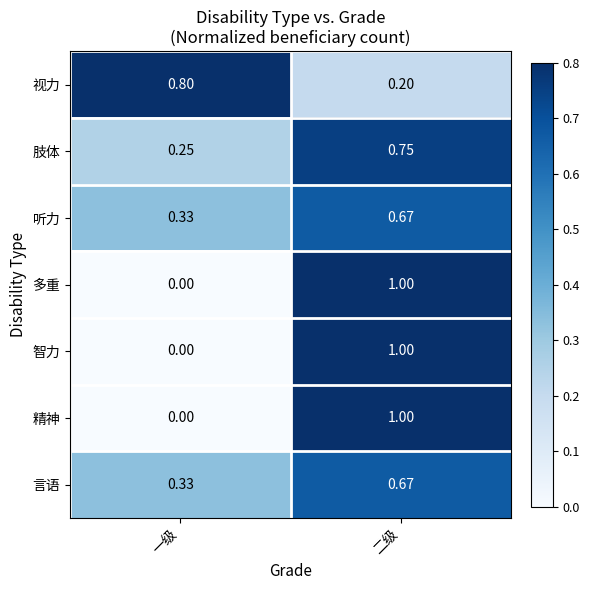

Rank the categories by 多重 value from highest to lowest.

二级, 一级